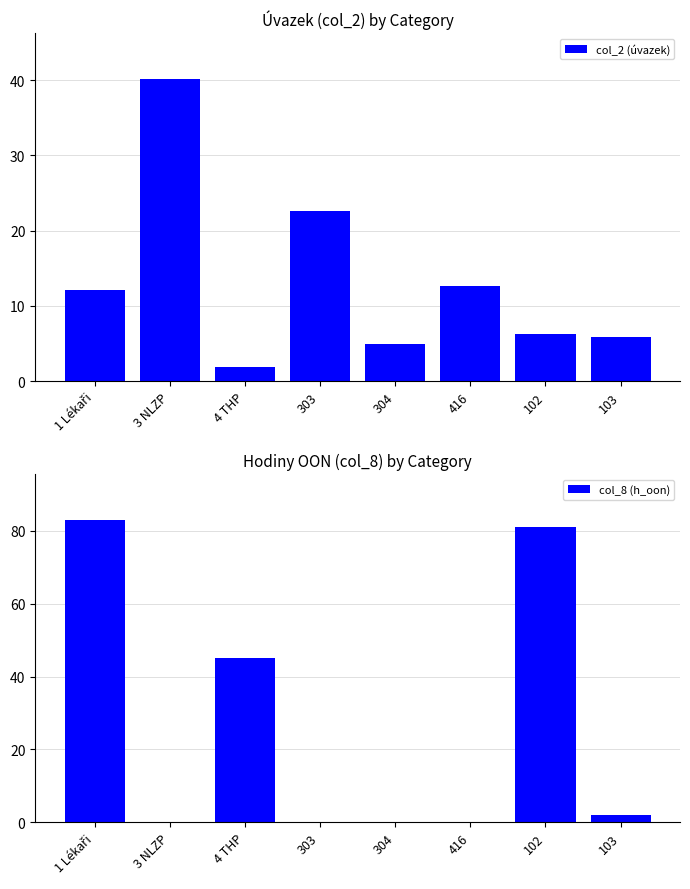

What is the maximum value shown in the chart?

83.0